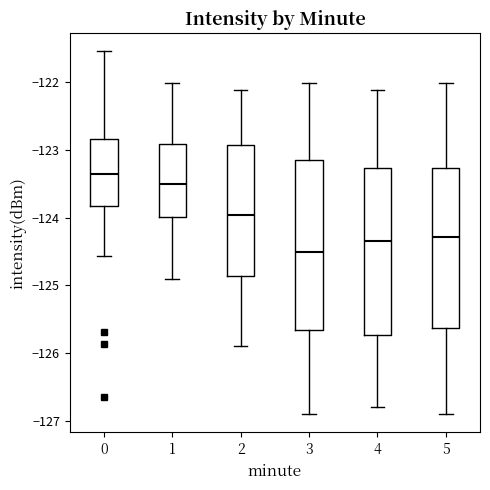

Reading left to right, read every box against the y-axis: the position of its median line, the range the box covers, and the ends of its whiskers. The values are not printed on the chart, so give them approximately, as read against the axis.

0: median -123.4, box -123.8 to -122.8, whiskers -124.6 to -121.6
1: median -123.5, box -124.0 to -122.9, whiskers -124.9 to -122.0
2: median -124.0, box -124.9 to -122.9, whiskers -125.9 to -122.1
3: median -124.5, box -125.7 to -123.2, whiskers -126.9 to -122.0
4: median -124.3, box -125.7 to -123.3, whiskers -126.8 to -122.1
5: median -124.3, box -125.6 to -123.3, whiskers -126.9 to -122.0